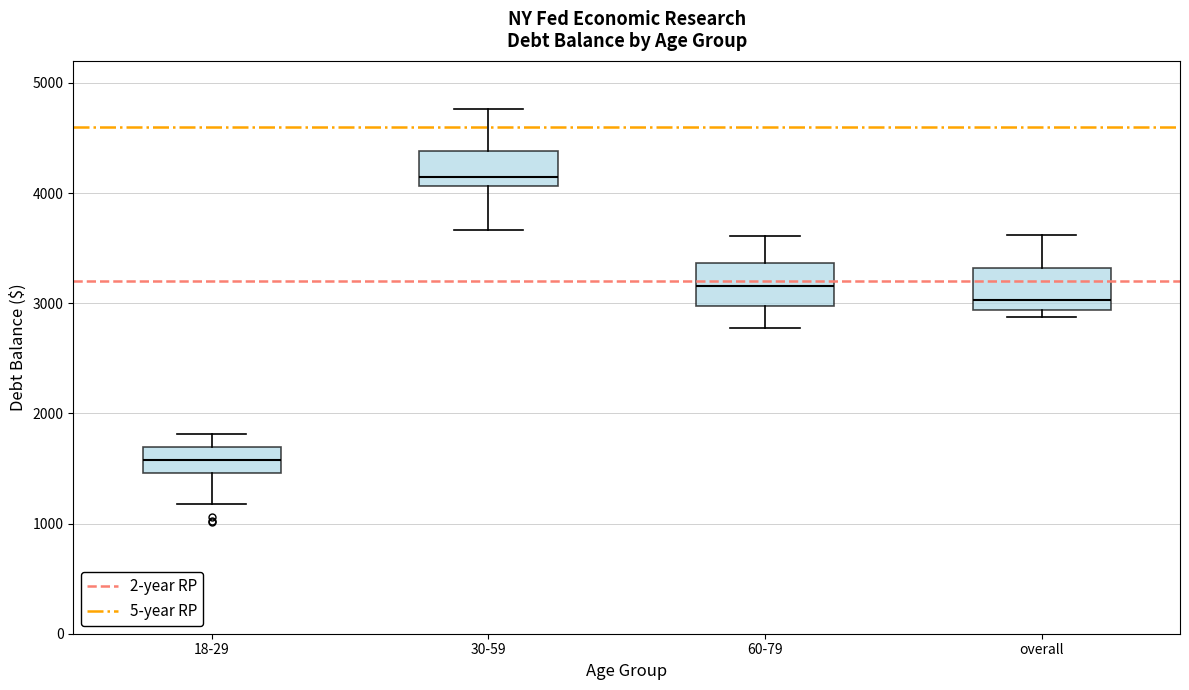

Reading left to right, read every box against the y-axis: the position of its median line, the range the box covers, and the ends of its whiskers. The values are not printed on the chart, so give them approximately, as read against the axis.

18-29: median 1600, box 1500 to 1700, whiskers 1200 to 1800
30-59: median 4100 (just above the box's lower edge), box 4100 to 4400, whiskers 3700 to 4800
60-79: median 3200, box 3000 to 3400, whiskers 2800 to 3600
overall: median 3000, box 2900 to 3300, whiskers 2900 (just below the box's lower edge) to 3600